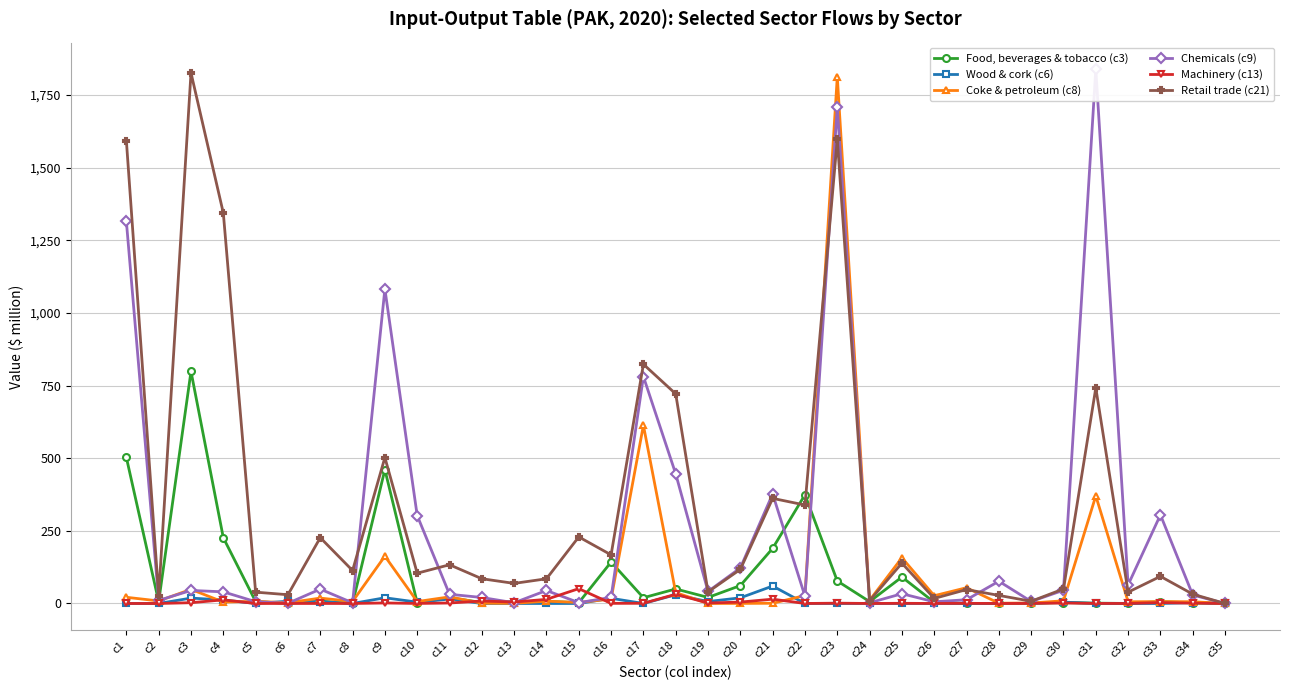

Count the number of categories in the chart.

35